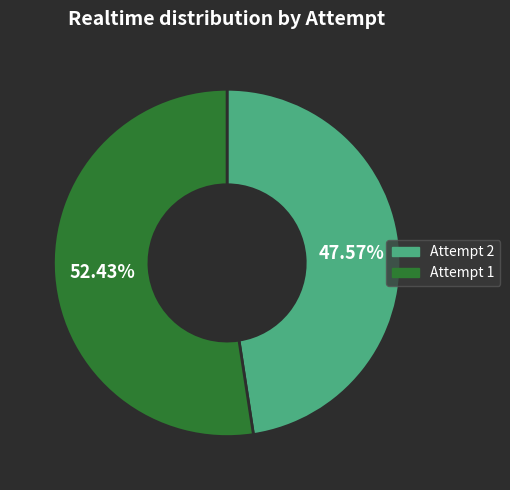

Is Attempt 2 the majority of the pie?

No